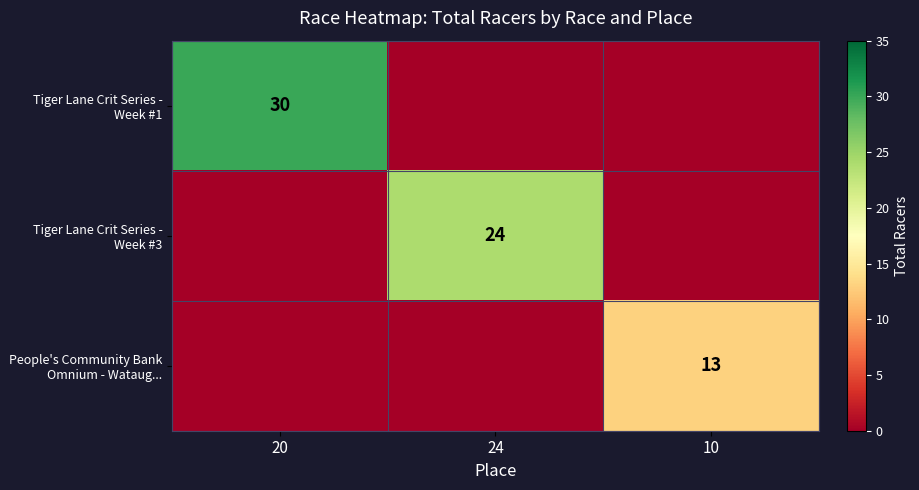

Is it true that Tiger Lane Crit Series - Week #3 equals 24 at 24?

True